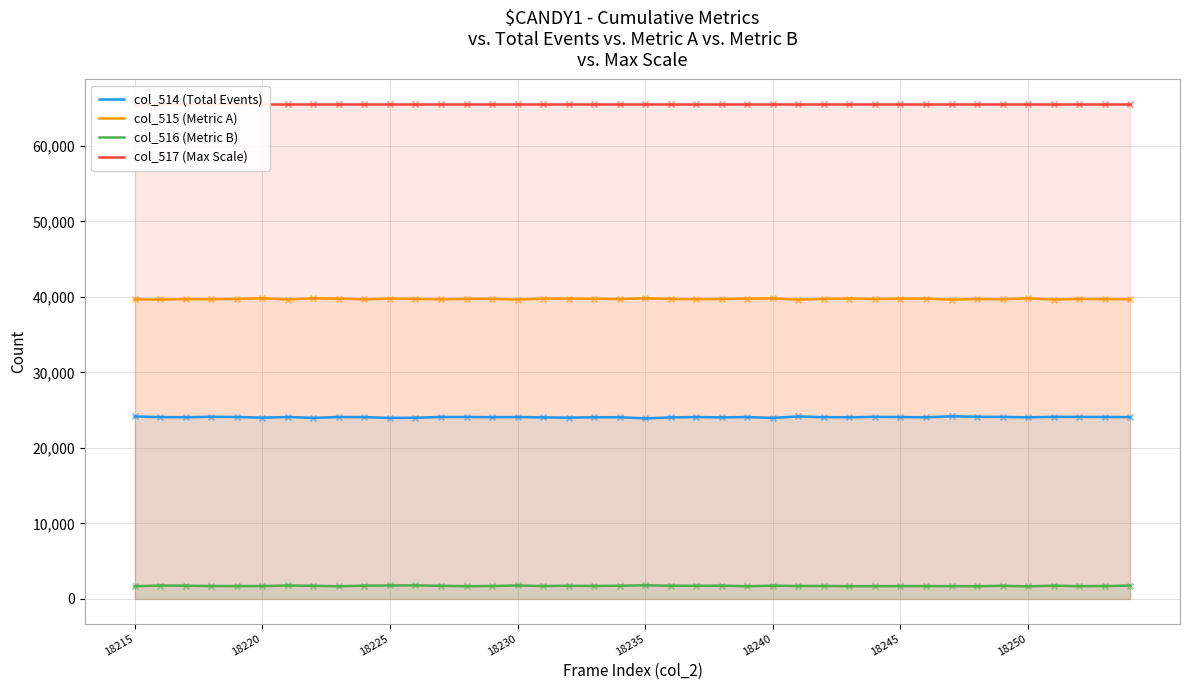

Which series has the largest total across all categories?

col_517 (Max Scale)